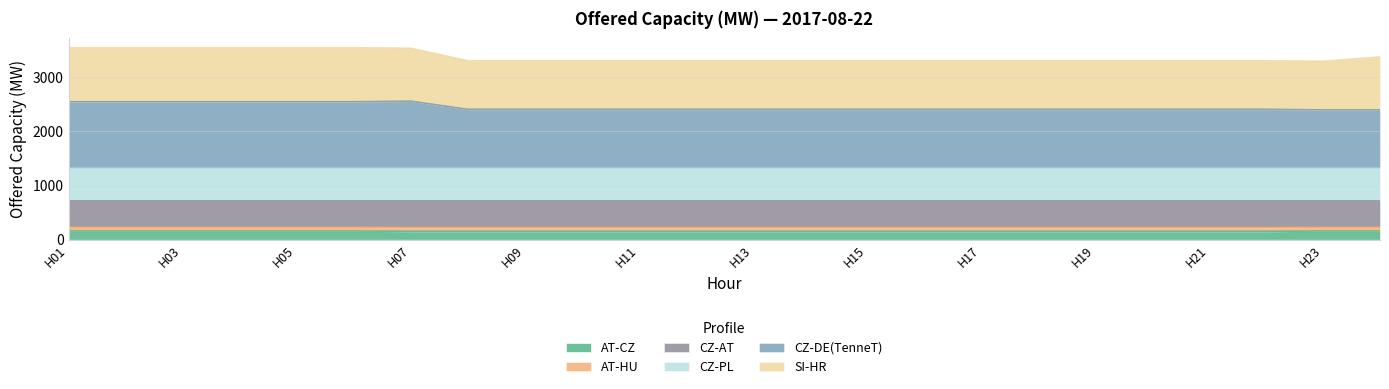

What is the lowest value of the AT-CZ series?

155